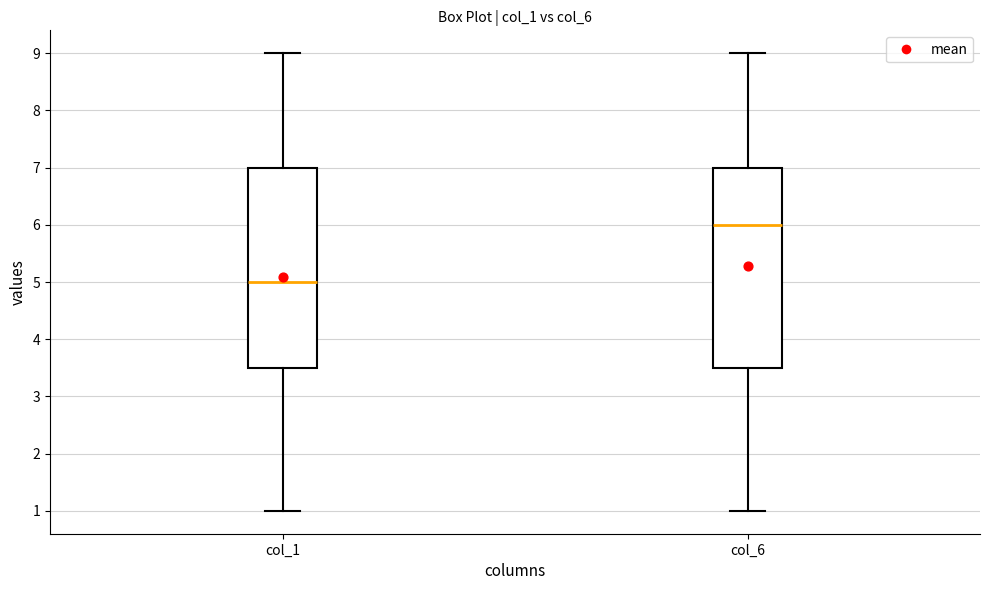

Reading left to right, read every box against the y-axis: the position of its median line, the range the box covers, and the ends of its whiskers. The values are not printed on the chart, so give them approximately, as read against the axis.

col_1: median 5.0, box 3.5 to 7.0, whiskers 1.0 to 9.0
col_6: median 6.0, box 3.5 to 7.0, whiskers 1.0 to 9.0